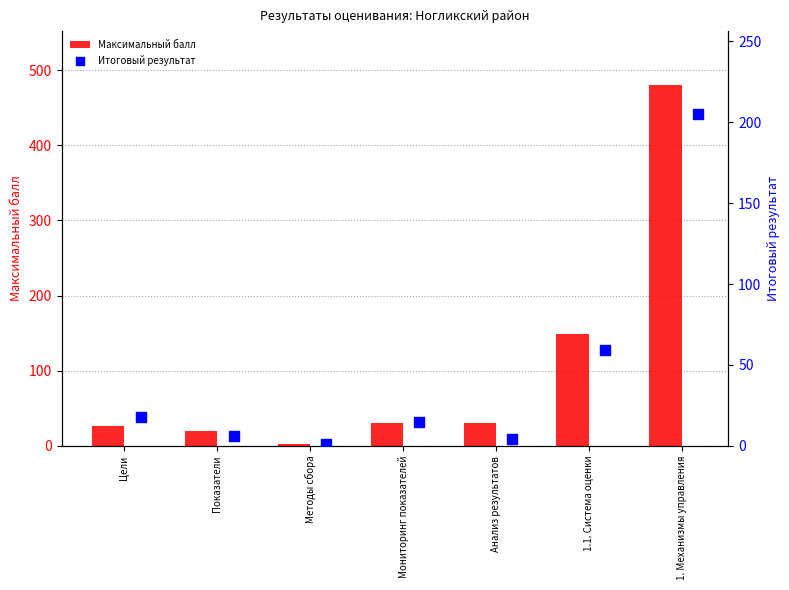

What are all the series names shown in the legend?

Максимальный балл, Итоговый результат